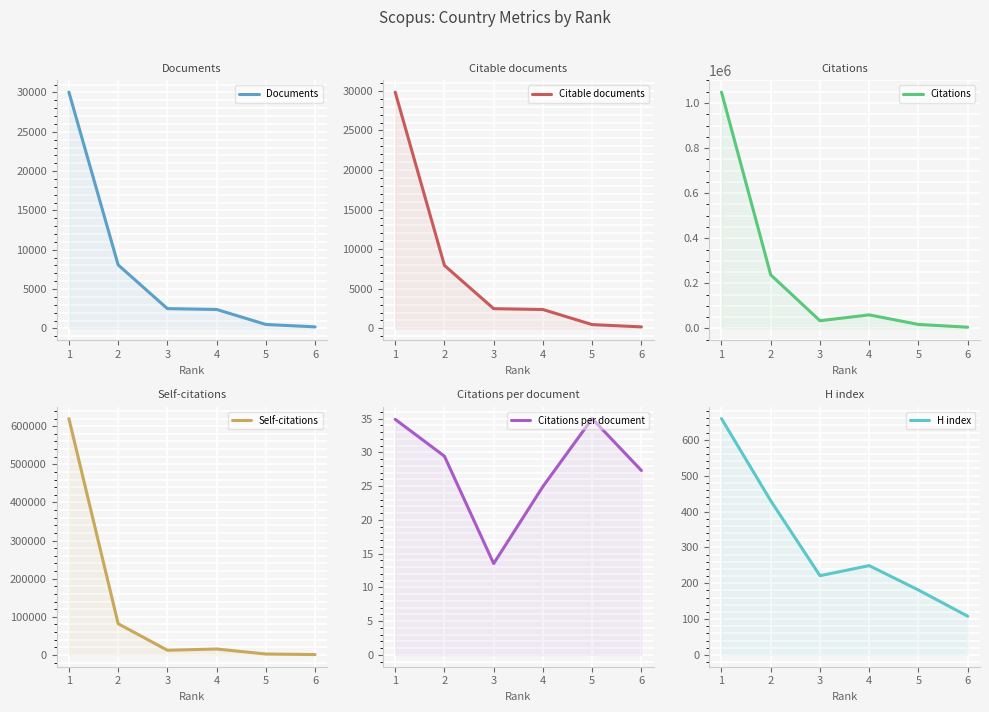

What is the sum of the Citations values at 4 and 6?

65446.0